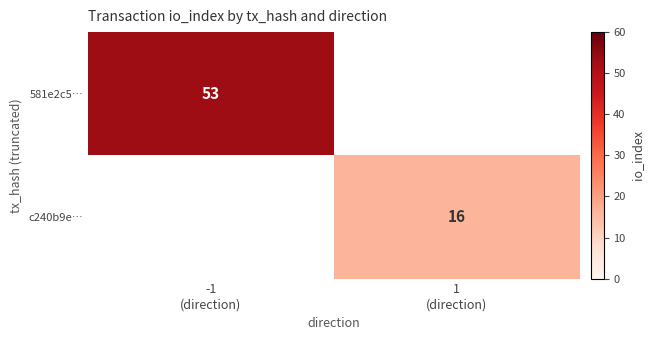

What is the minimum value for 581e2c5…?

53.0